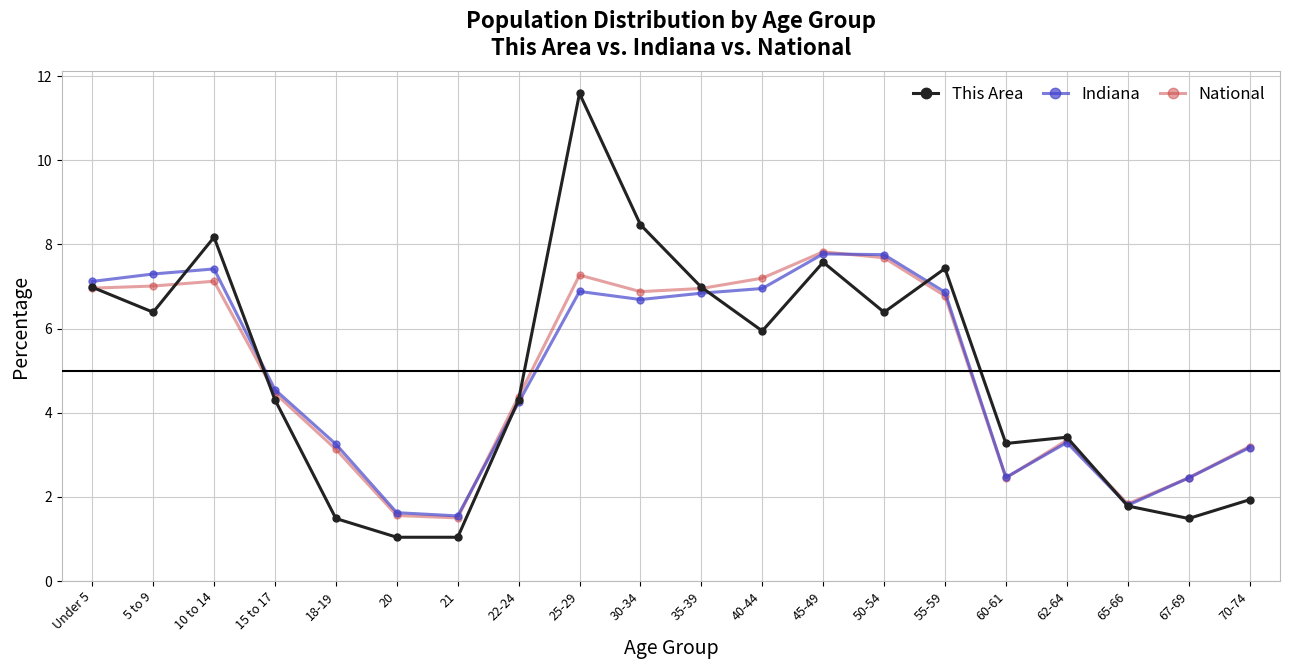

Is the value of Indiana at 35-39 greater than the value of National at 35-39?

No